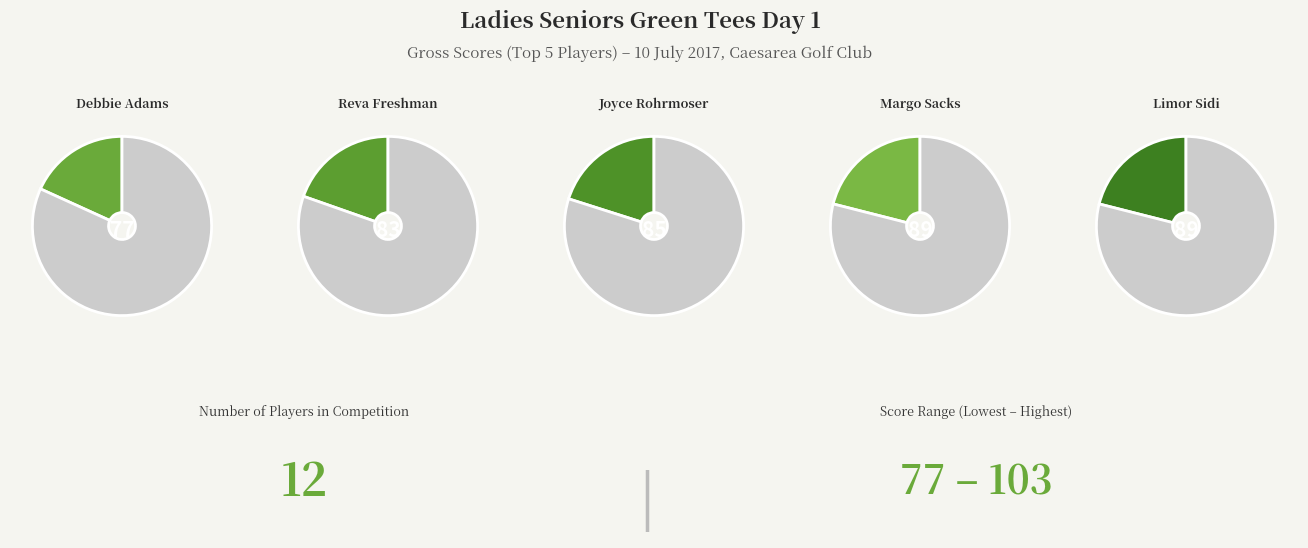

True or false: Cheryl Goldstein accounts for 15% of the total.

False